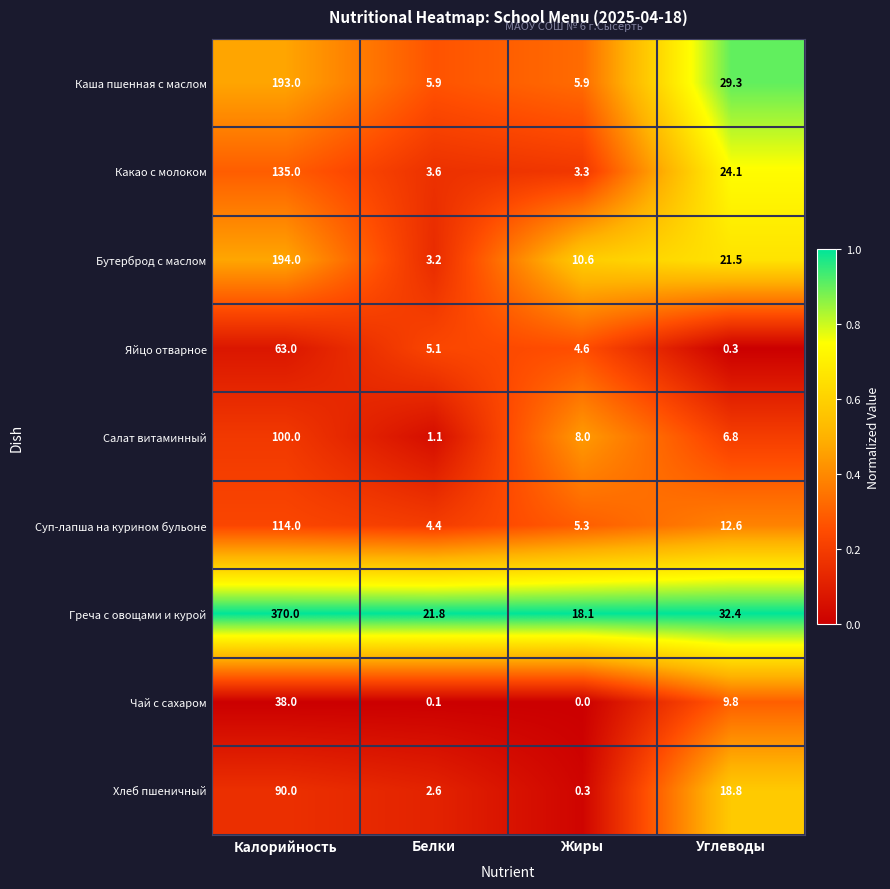

Which label corresponds to the smallest value in the chart?

Жиры